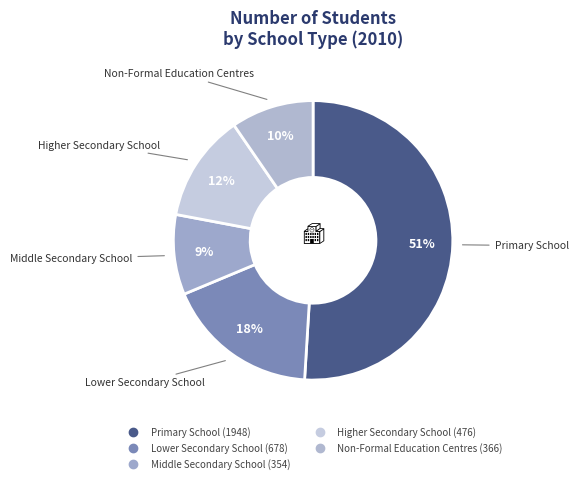

Is there any slice that represents more than half of the pie?

Yes